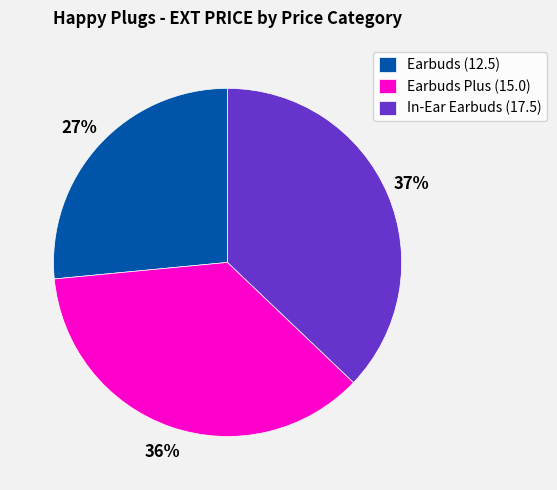

What is the smallest slice in the pie chart?

Earbuds (12.5)